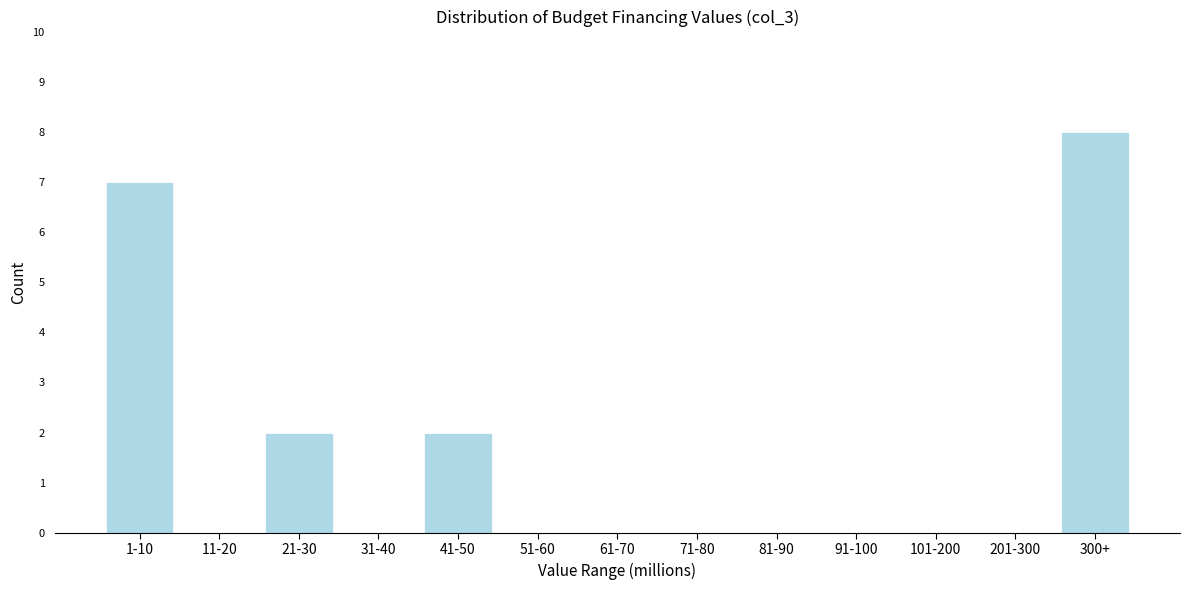

What is the sum of all values?

19